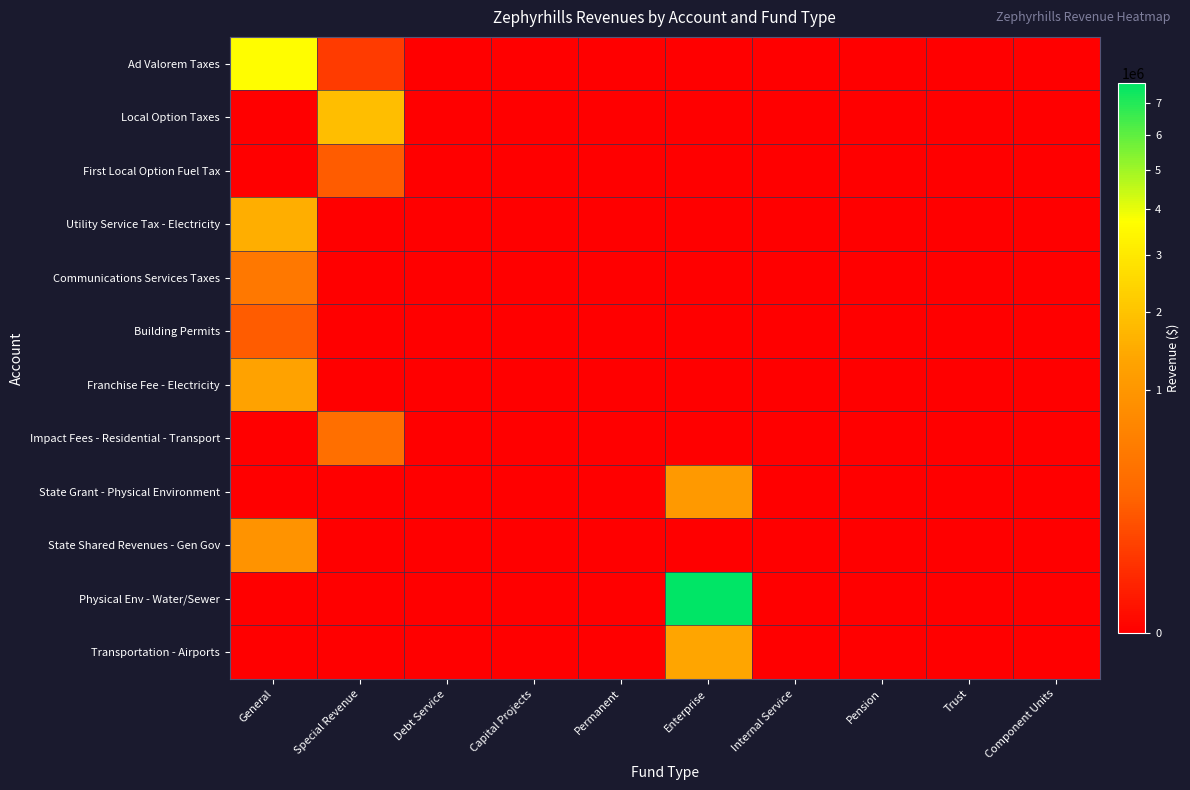

Which category has the lowest value across all series?

Debt Service